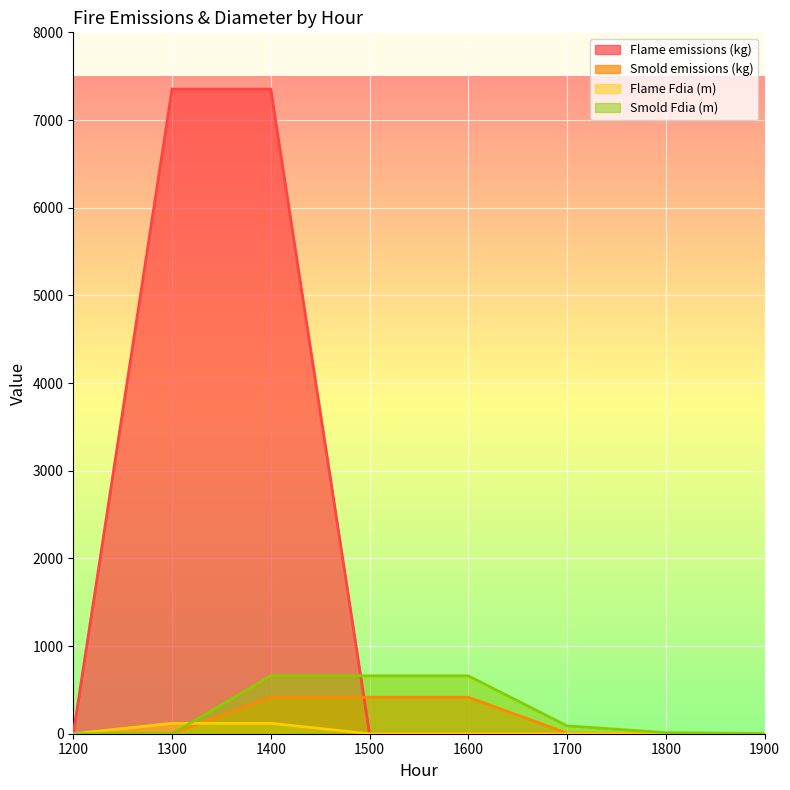

Reading right to left, extract all data points from this chart.

Flame emissions (kg): 0.0	0.0	0.0	0.0	0.0	7352.9	7352.9	0.0
Smold emissions (kg): 0.0	0.1	7.8	415.9	415.9	415.9	0.0	0.0
Flame Fdia (m): 0.0	0.0	0.0	0.0	0.0	118.7	118.7	0.0
Smold Fdia (m): 1.7	12.2	90.2	660.5	660.5	660.5	0.0	0.0